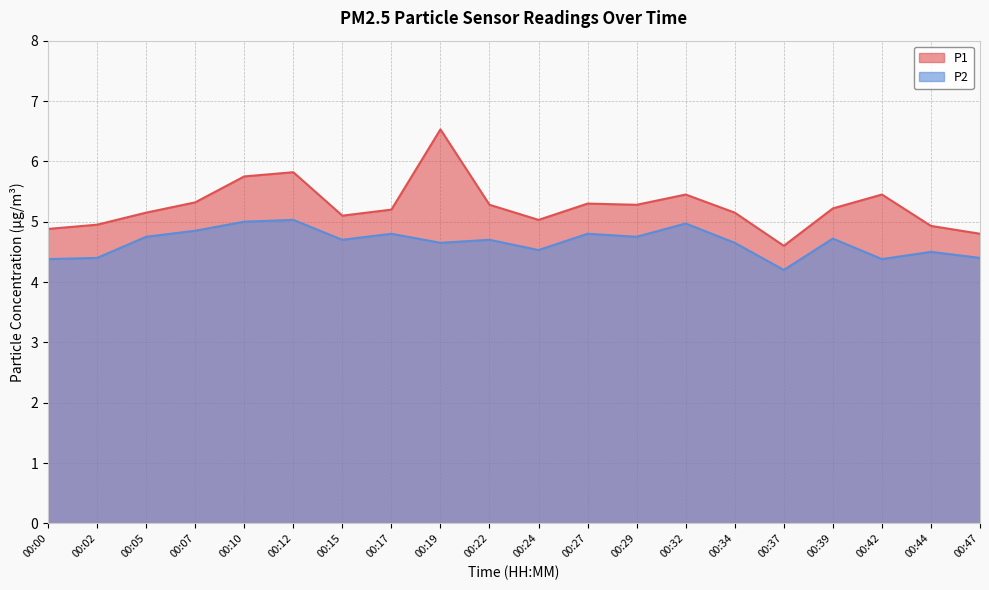

The P1 series shows 7.7 at 00:37. True or false?

False